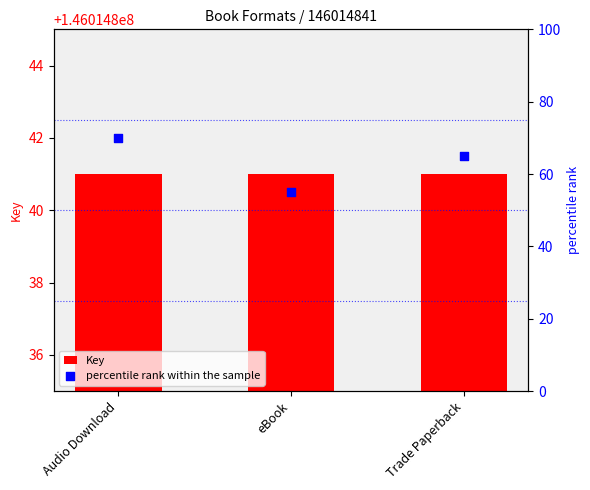

Which series reaches the minimum Y coordinate?

percentile rank within the sample